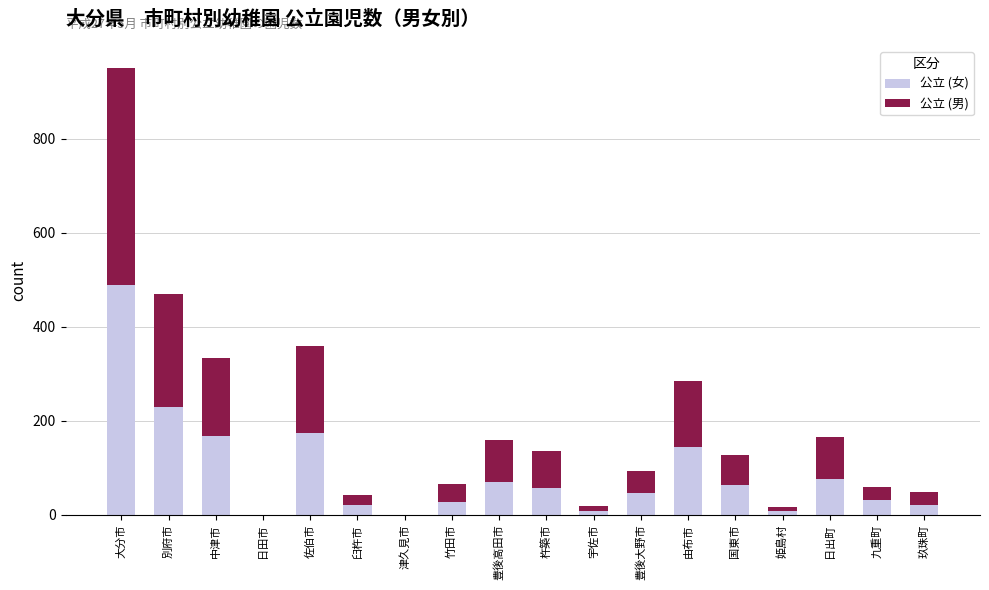

Does the chart contain stacked bars?

Yes